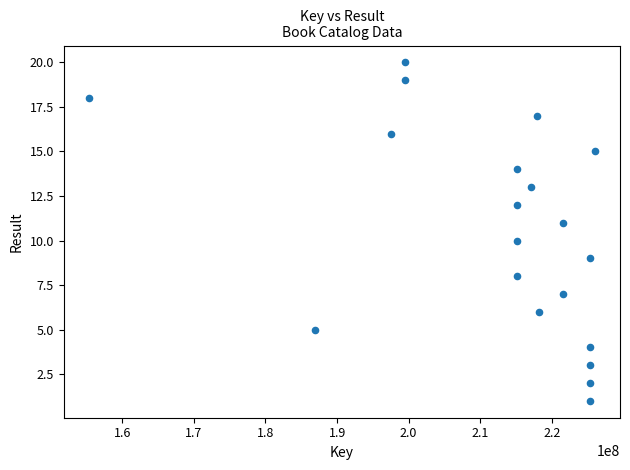

What is the range of X values (max minus min)?

70646895